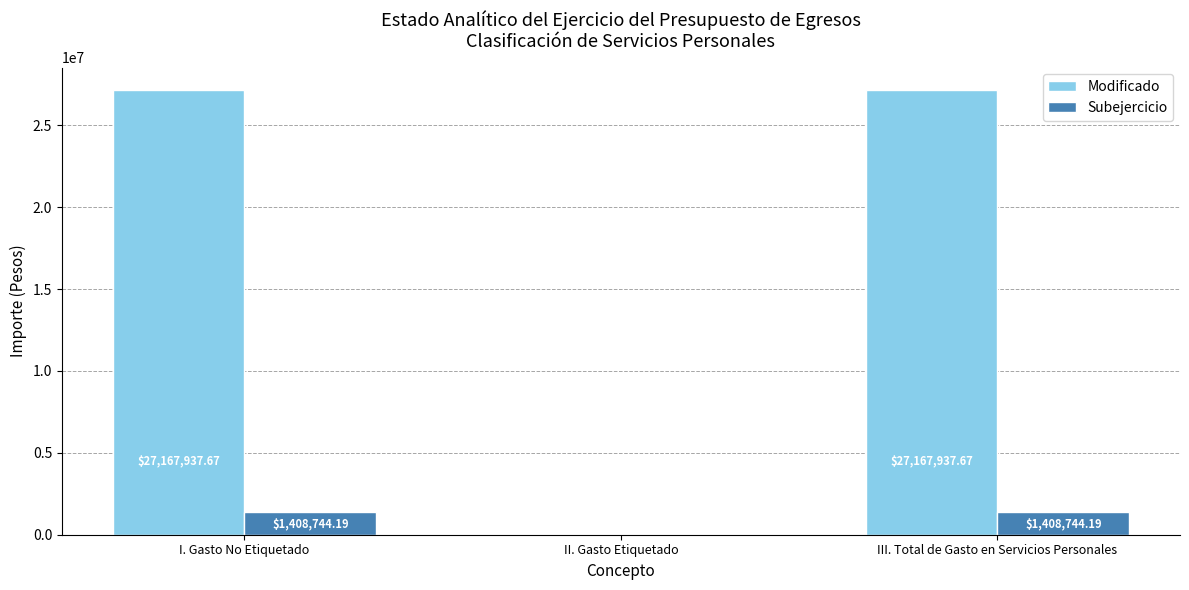

Reading left to right, what are all the values shown in this chart?

Modificado: I. Gasto No Etiquetado=27167937.7	II. Gasto Etiquetado=0.0	III. Total de Gasto en Servicios Personales=27167937.7
Subejercicio: I. Gasto No Etiquetado=1408744.2	II. Gasto Etiquetado=0.0	III. Total de Gasto en Servicios Personales=1408744.2